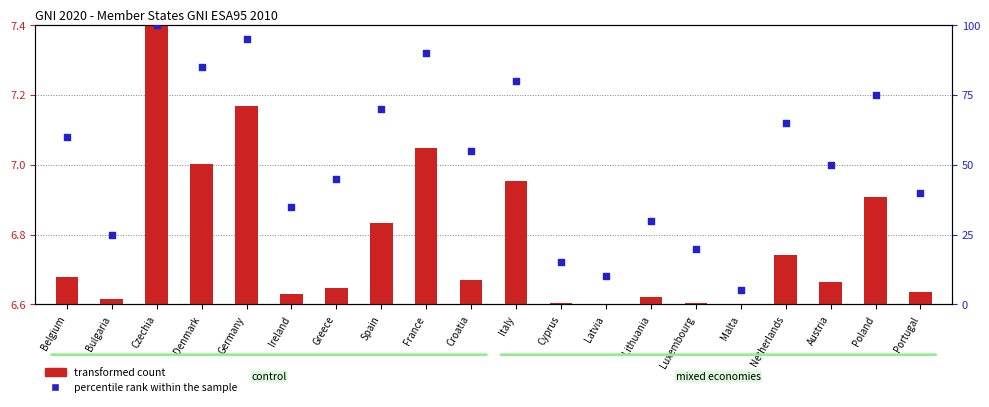

What is the change in value from Croatia to Netherlands?

+10